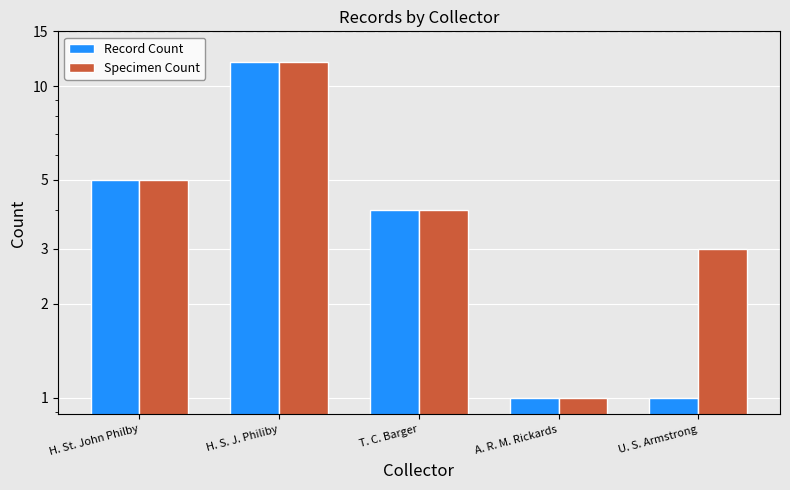

Rank the series by their average value, from lowest to highest.

Record Count, Specimen Count